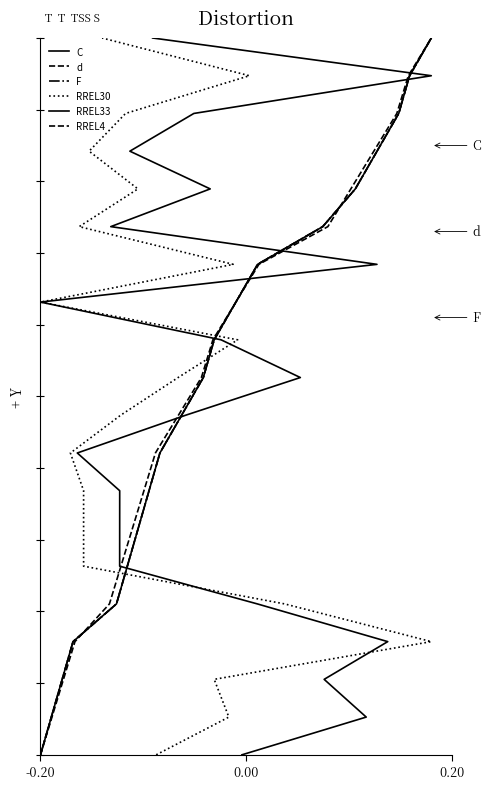

How many lines are shown in the chart?

6